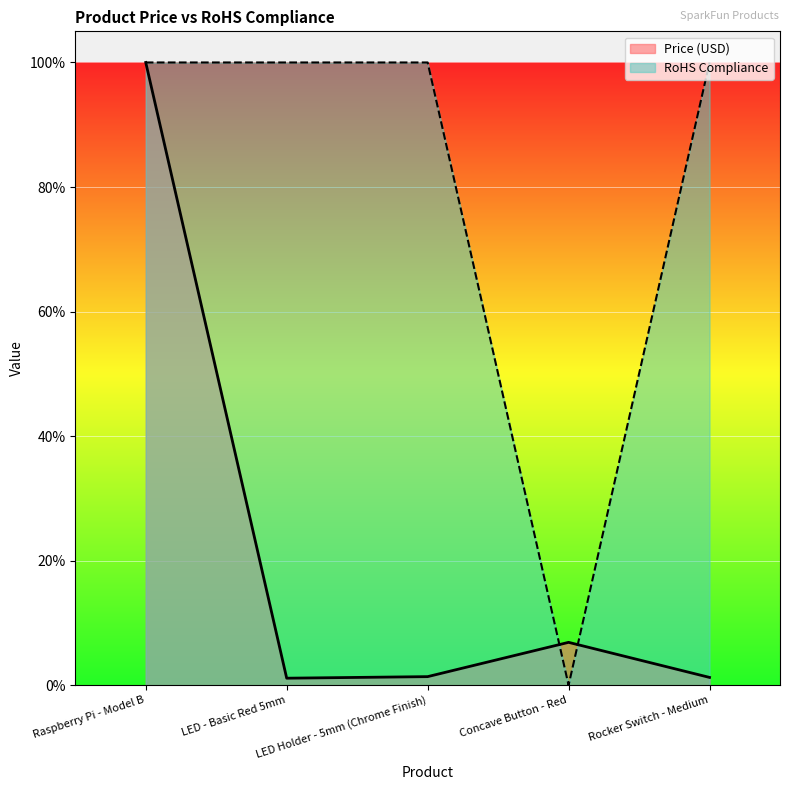

How many lines are shown in the chart?

2